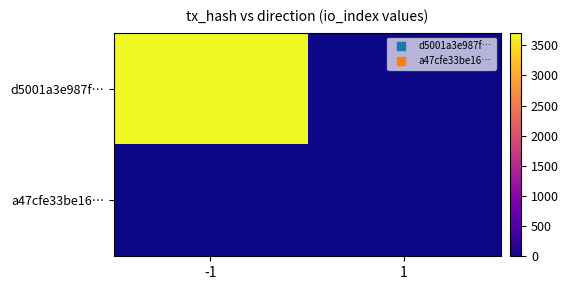

What is the greatest value displayed?

3710